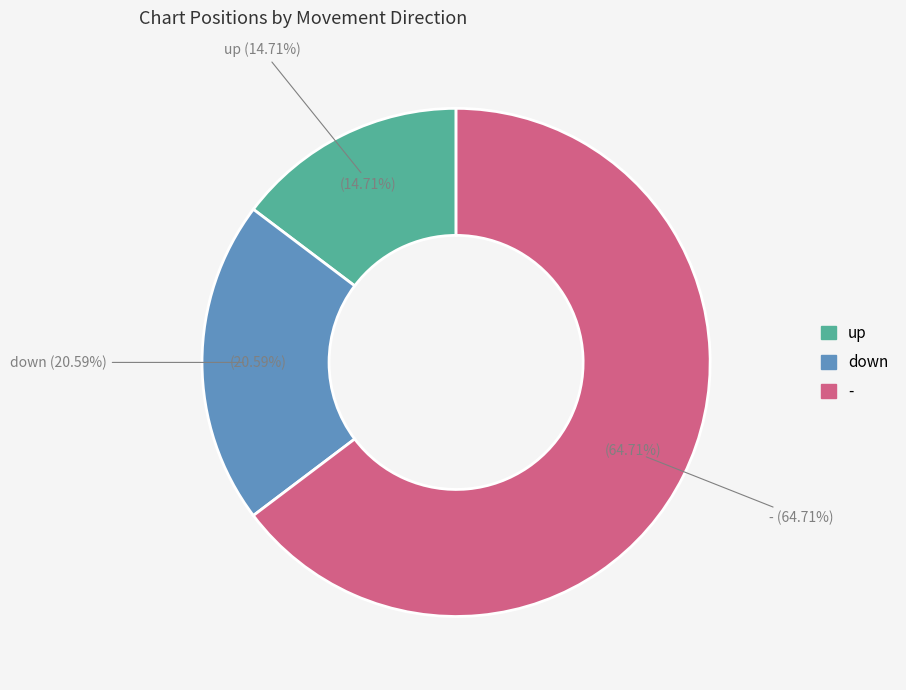

True or false: up accounts for 28% of the total.

False